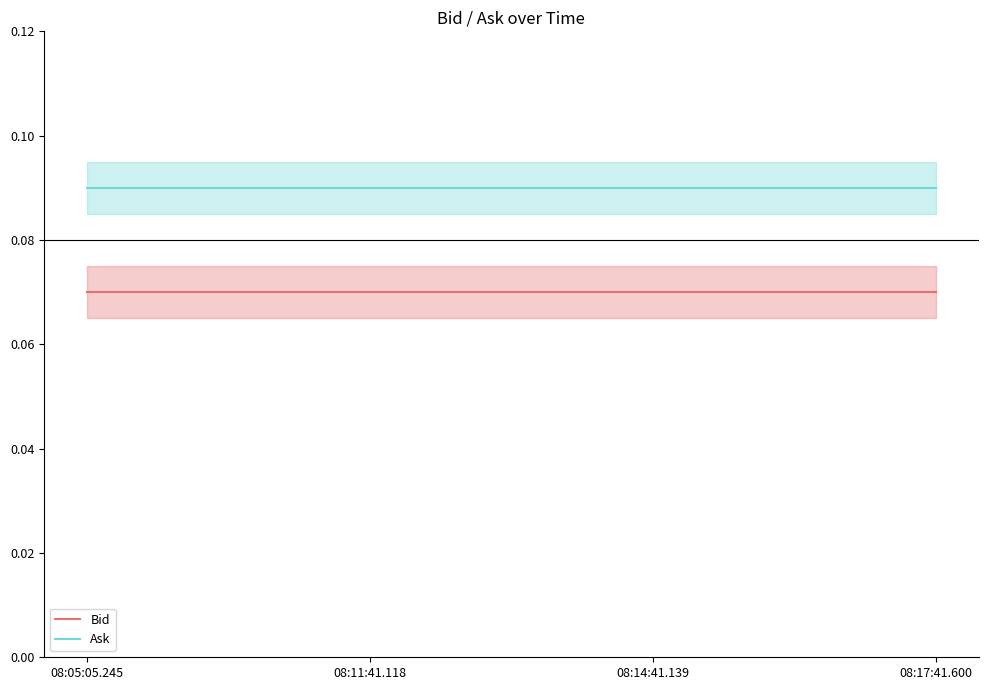

At which label is Ask closest to 0?

08:05:05.245